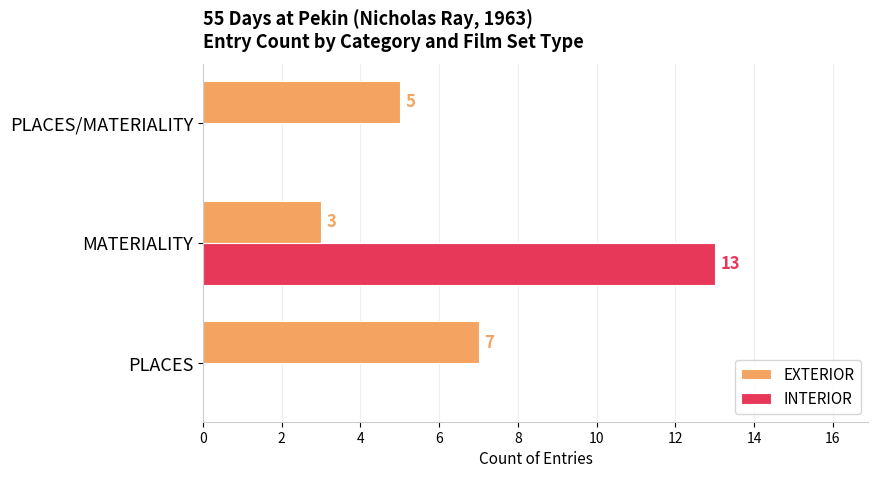

How many categories are shown in the chart?

3